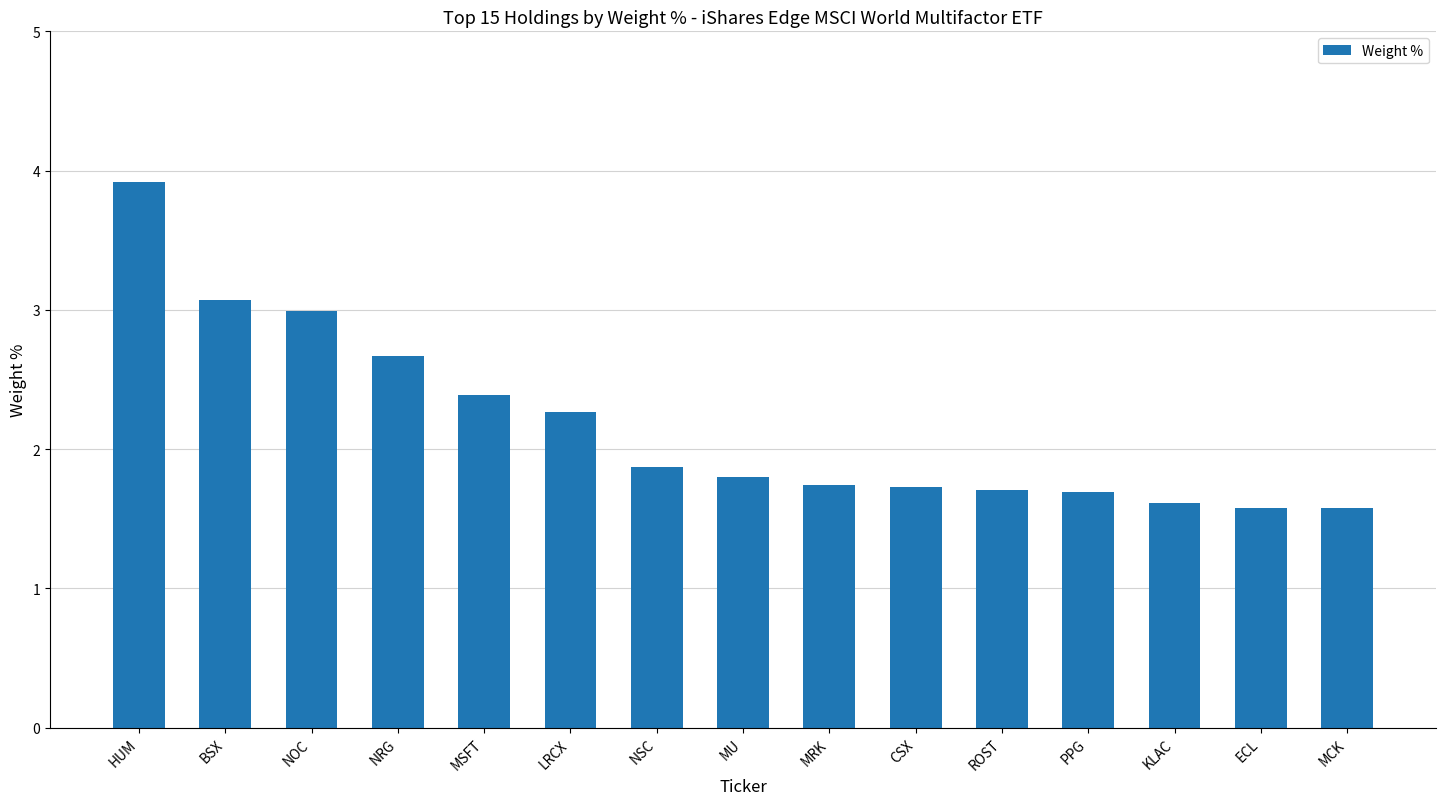

What is the maximum value shown in the chart?

3.9